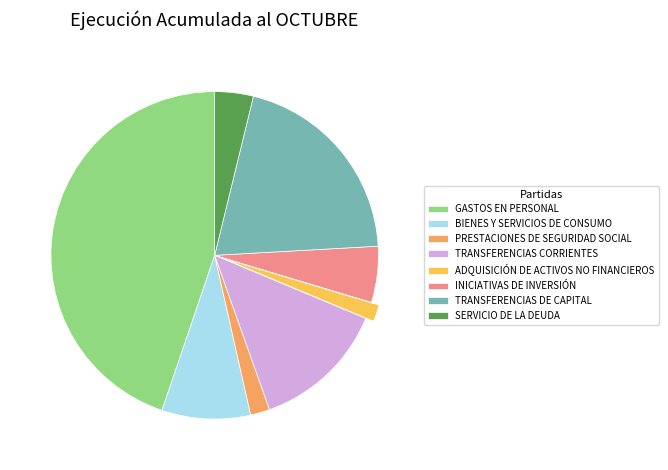

Combined, do SERVICIO DE LA DEUDA and PRESTACIONES DE SEGURIDAD SOCIAL account for over 50%?

No